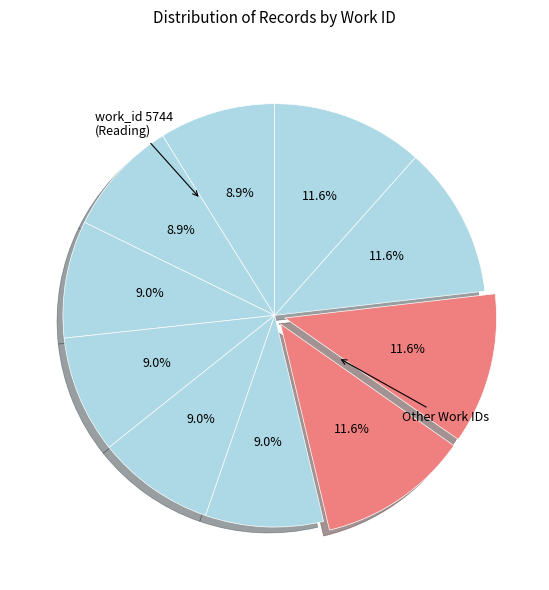

How many segments does this pie chart have?

10